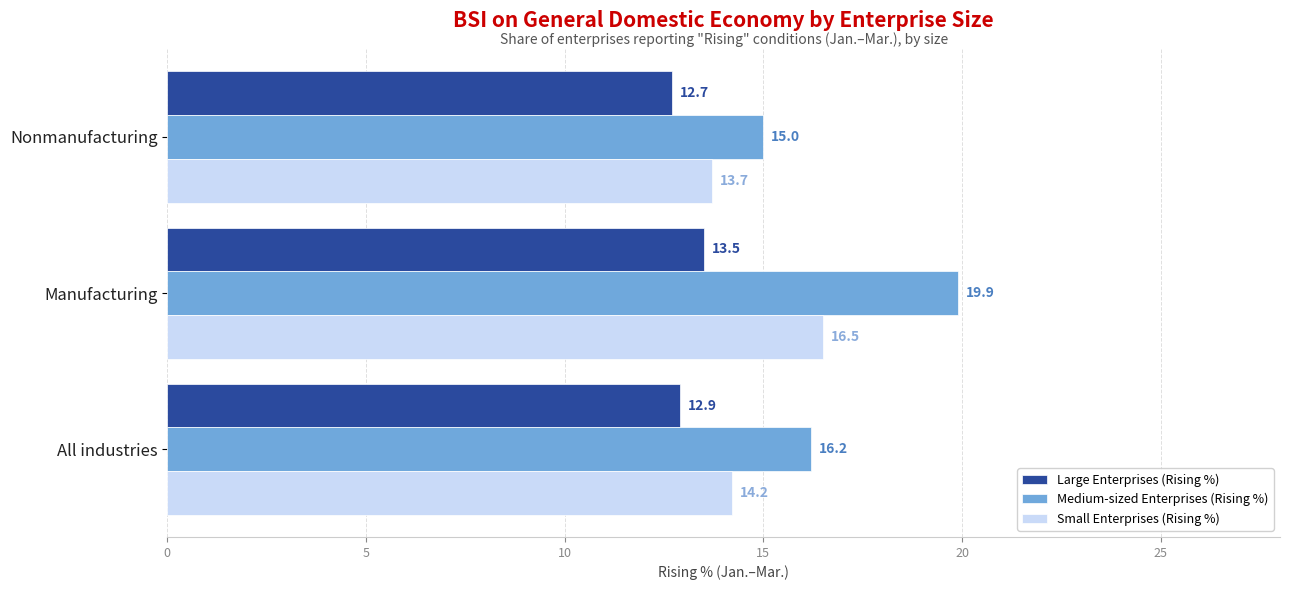

What value does the Large Enterprises (Rising %) series have at Manufacturing?

13.5